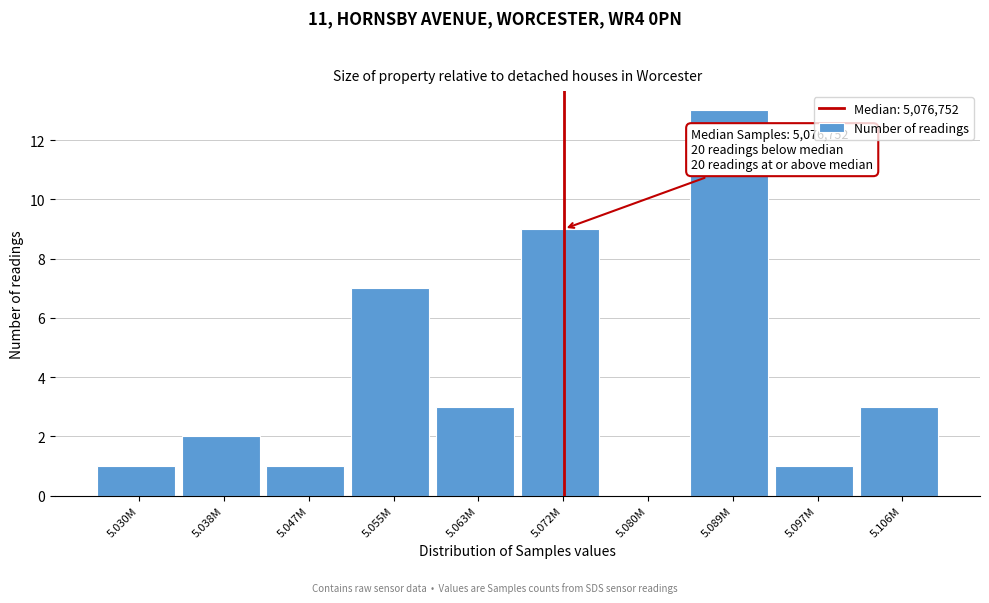

Reading left to right, what are all the values shown in this chart?

5.030M=1	5.038M=2	5.047M=1	5.055M=7	5.063M=3	5.072M=9	5.080M=0	5.089M=13	5.097M=1	5.106M=3